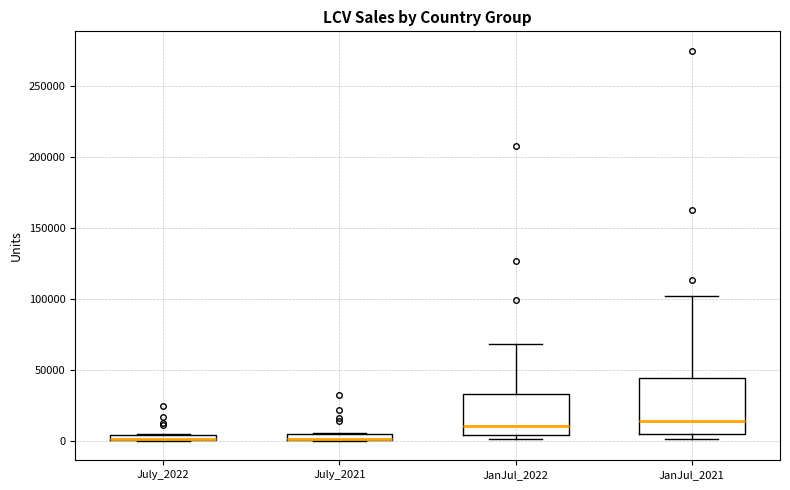

Where is the upper edge of the box for July_2022 on the y-axis? The values are not printed on the chart, so give them approximately, as read against the axis.

5000